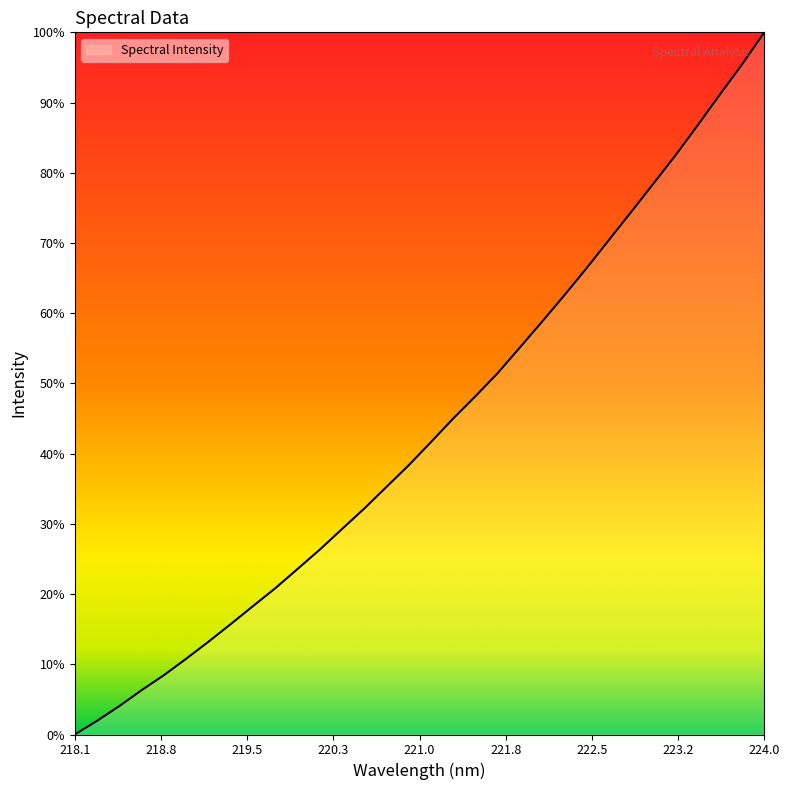

List the labels in order of value, largest first.

223.9802, 223.7895, 223.5987, 223.408, 223.2172, 223.0264, 222.8355, 222.6447, 222.4538, 222.263, 222.0721, 221.8812, 221.6902, 221.4993, 221.3083, 221.1174, 220.9264, 220.7354, 220.5444, 220.3533, 220.1623, 219.9712, 219.7801, 219.589, 219.3979, 219.2067, 219.0156, 218.8244, 218.6332, 218.442, 218.2508, 218.0596